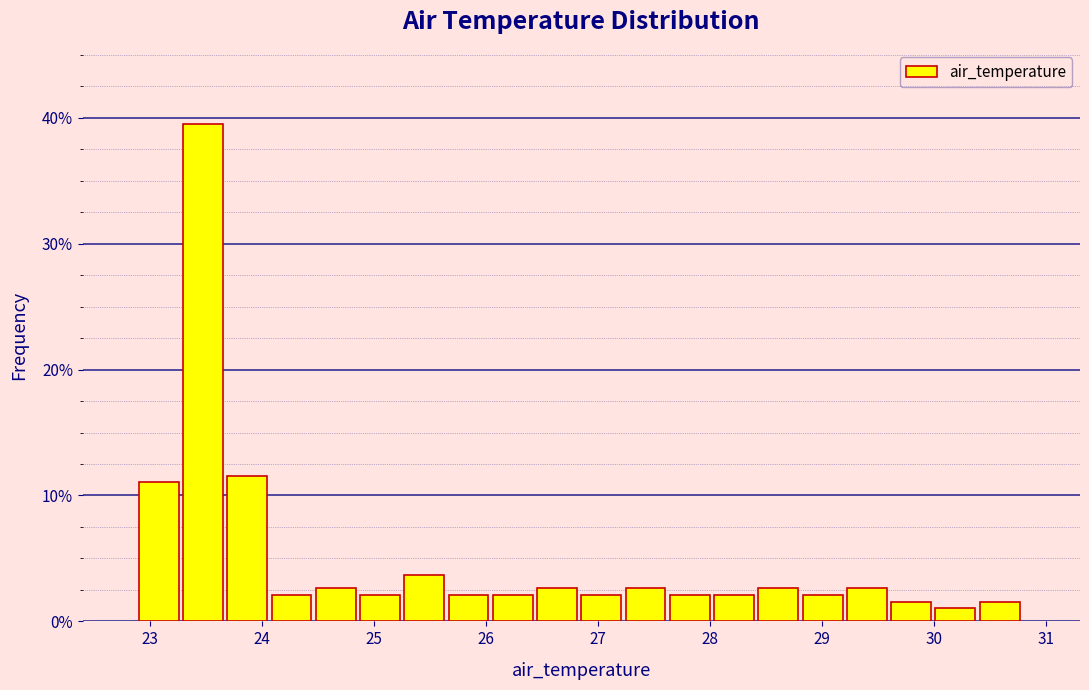

Around what value on the x-axis is the tallest bar? Give the approximate position of its centre, as read against the axis.

23.5